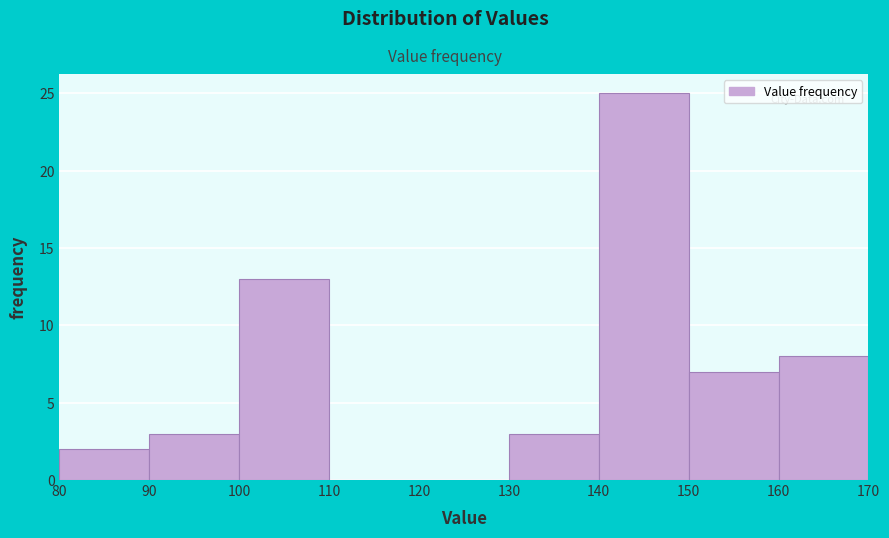

What is the height of the bar covering 140 to 150 on the x-axis? The values are not printed on the chart, so give them approximately, as read against the axis.

25